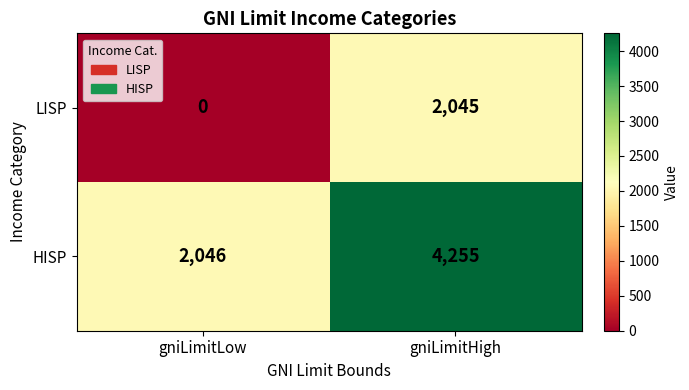

True or false: HISP has a value of 4255 at gniLimitHigh.

True